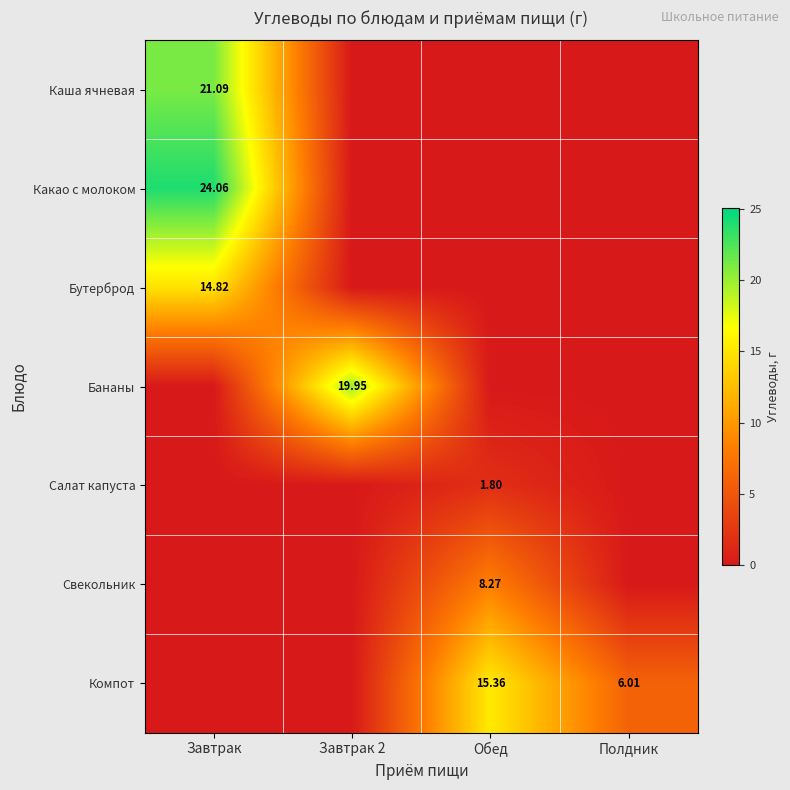

Between Завтрак 2 and Обед, which series saw the biggest shift?

Бананы